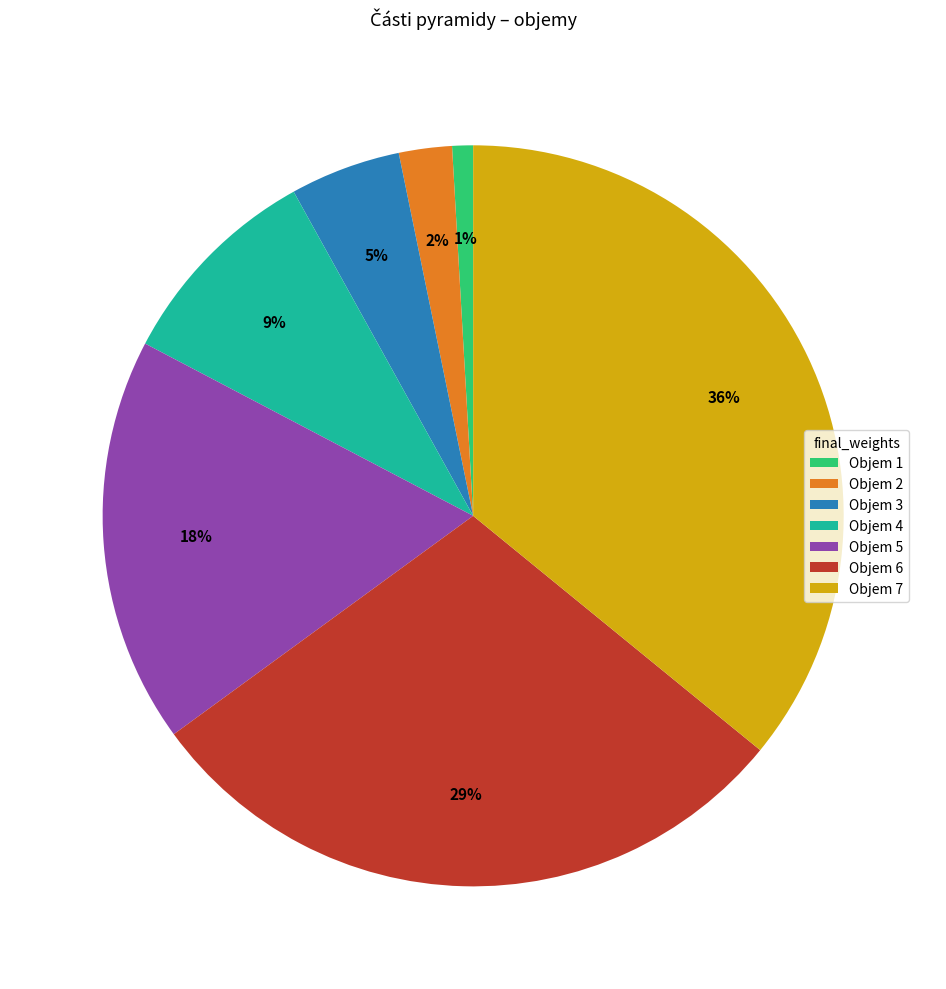

To the nearest percent, what percentage of the pie is Objem 7?

36%